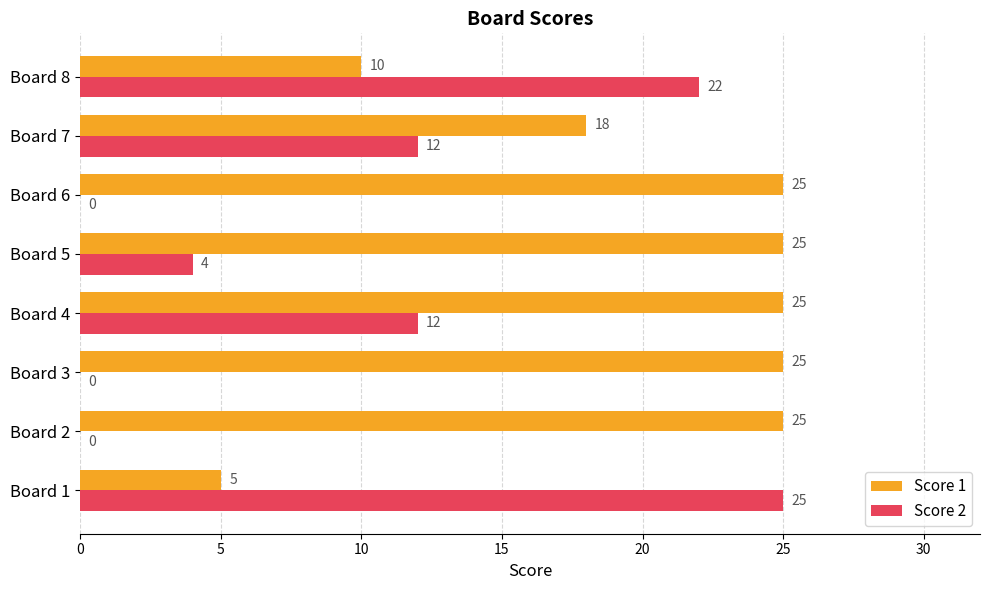

True or false: Score 2 has a value of 4 at Board 5.

True